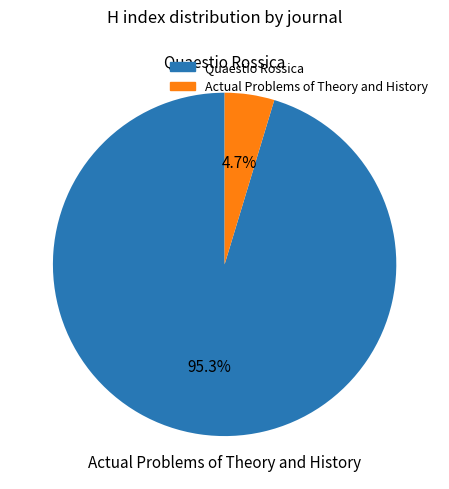

What is the smallest slice in the pie chart?

Actual Problems of Theory and History